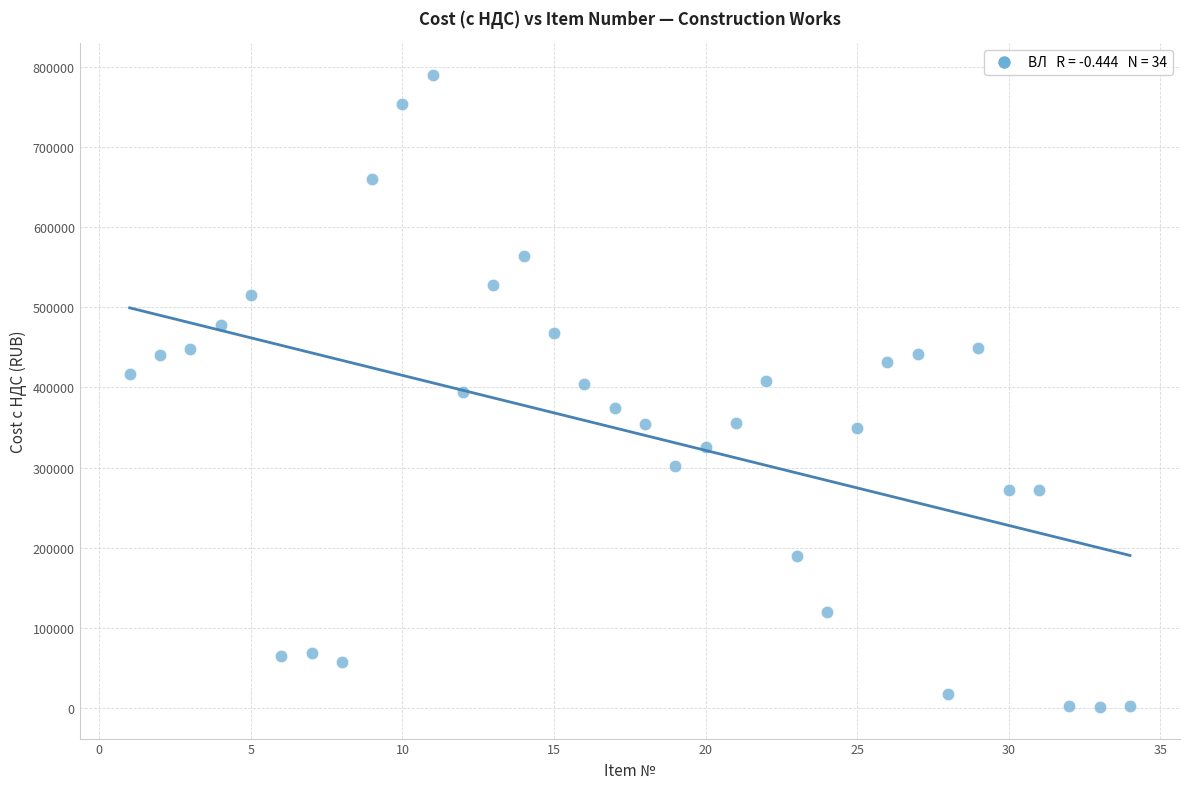

What is the range of X values (max minus min)?

33.0